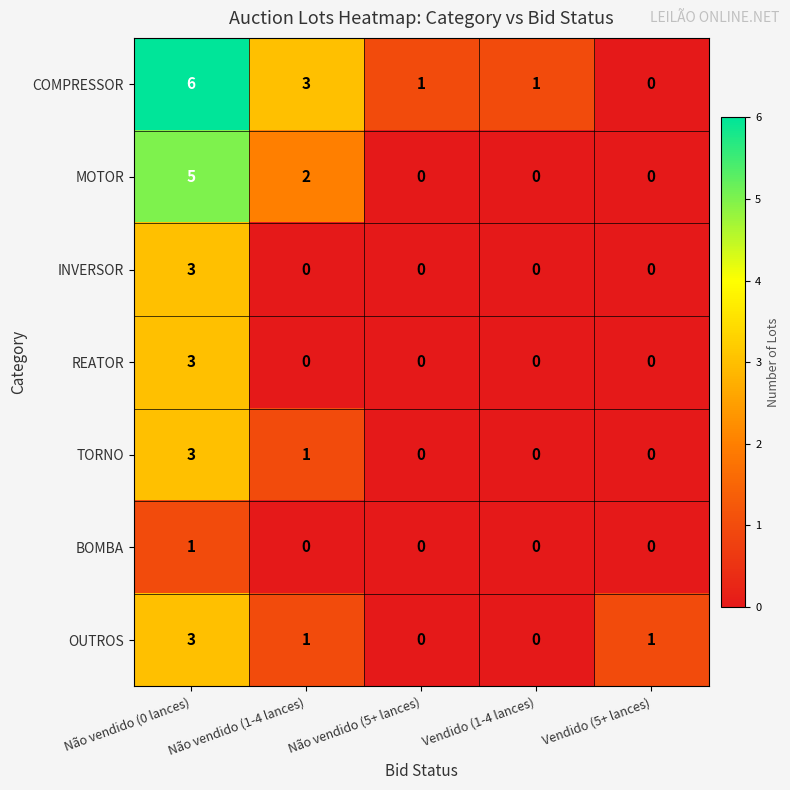

The COMPRESSOR series shows 0 at Vendido (5+ lances). True or false?

True